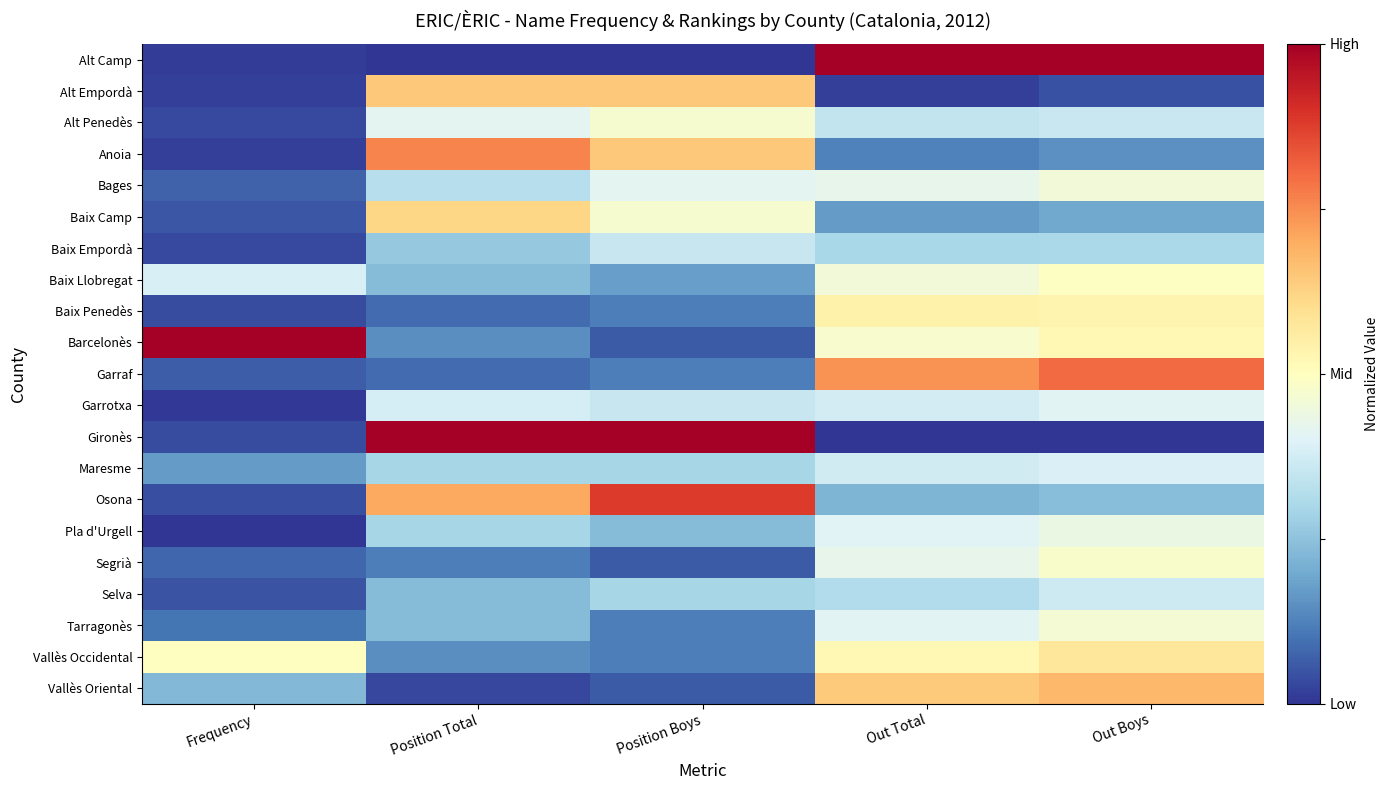

Reading left to right, list all the values displayed in this chart.

Alt Camp: Frequency=0.0	Position Total=0.0	Position Boys=0.0	Out Total=1.0	Out Boys=1.0
Alt Empordà: Frequency=0.0	Position Total=0.6	Position Boys=0.6	Out Total=0.0	Out Boys=0.0
Alt Penedès: Frequency=0.0	Position Total=0.4	Position Boys=0.5	Out Total=0.3	Out Boys=0.4
Anoia: Frequency=0.0	Position Total=0.8	Position Boys=0.6	Out Total=0.1	Out Boys=0.1
Bages: Frequency=0.1	Position Total=0.3	Position Boys=0.4	Out Total=0.4	Out Boys=0.5
Baix Camp: Frequency=0.1	Position Total=0.6	Position Boys=0.5	Out Total=0.2	Out Boys=0.2
Baix Empordà: Frequency=0.0	Position Total=0.3	Position Boys=0.4	Out Total=0.3	Out Boys=0.3
Baix Llobregat: Frequency=0.4	Position Total=0.2	Position Boys=0.2	Out Total=0.5	Out Boys=0.5
Baix Penedès: Frequency=0.0	Position Total=0.1	Position Boys=0.1	Out Total=0.5	Out Boys=0.5
Barcelonès: Frequency=1.0	Position Total=0.1	Position Boys=0.1	Out Total=0.5	Out Boys=0.5
Garraf: Frequency=0.1	Position Total=0.1	Position Boys=0.1	Out Total=0.7	Out Boys=0.8
Garrotxa: Frequency=0.0	Position Total=0.4	Position Boys=0.4	Out Total=0.4	Out Boys=0.4
Gironès: Frequency=0.0	Position Total=1.0	Position Boys=1.0	Out Total=0.0	Out Boys=0.0
Maresme: Frequency=0.2	Position Total=0.3	Position Boys=0.3	Out Total=0.4	Out Boys=0.4
Osona: Frequency=0.0	Position Total=0.7	Position Boys=0.9	Out Total=0.2	Out Boys=0.2
Pla d'Urgell: Frequency=0.0	Position Total=0.3	Position Boys=0.2	Out Total=0.4	Out Boys=0.4
Segrià: Frequency=0.1	Position Total=0.1	Position Boys=0.1	Out Total=0.4	Out Boys=0.5
Selva: Frequency=0.0	Position Total=0.2	Position Boys=0.3	Out Total=0.3	Out Boys=0.4
Tarragonès: Frequency=0.1	Position Total=0.2	Position Boys=0.1	Out Total=0.4	Out Boys=0.5
Vallès Occidental: Frequency=0.5	Position Total=0.1	Position Boys=0.1	Out Total=0.5	Out Boys=0.6
Vallès Oriental: Frequency=0.2	Position Total=0.0	Position Boys=0.1	Out Total=0.6	Out Boys=0.7